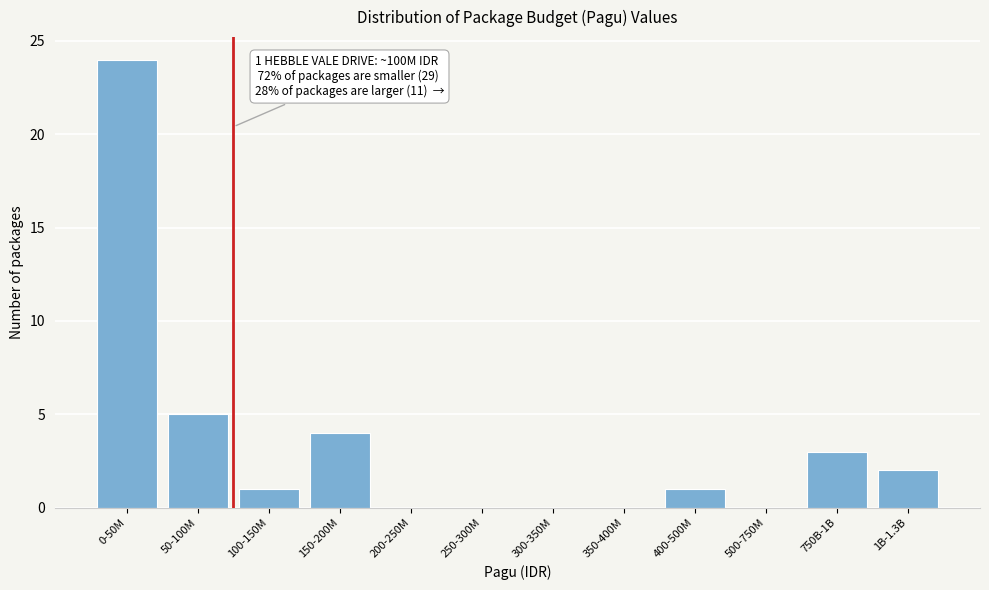

Reading right to left, transcribe all the data shown in this chart.

1B-1.3B=2	750B-1B=3	500-750M=0	400-500M=1	350-400M=0	300-350M=0	250-300M=0	200-250M=0	150-200M=4	100-150M=1	50-100M=5	0-50M=24